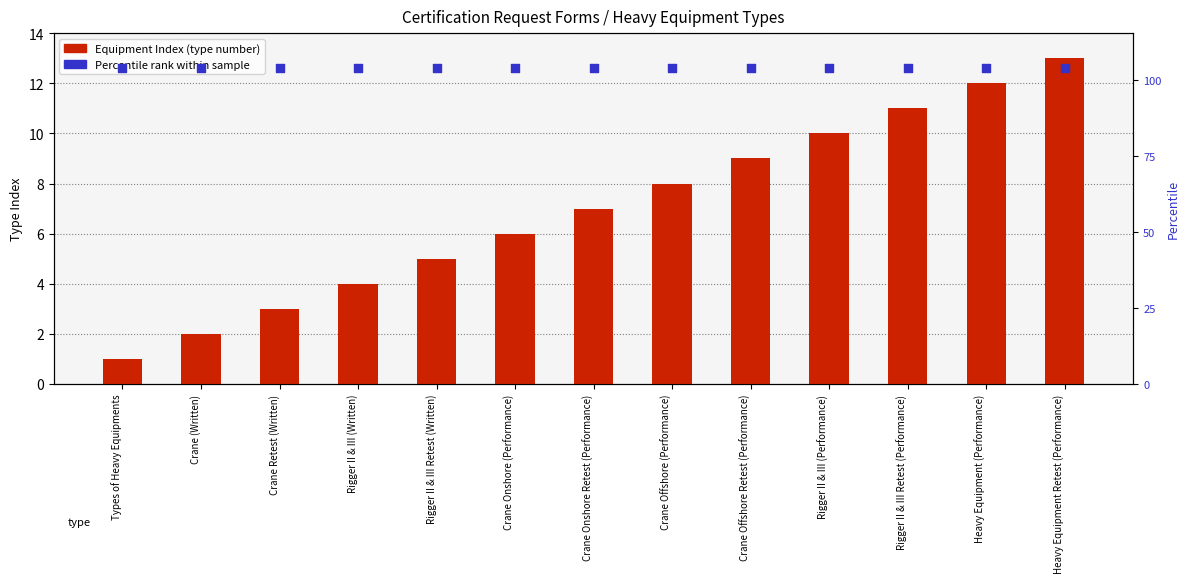

What is the total value across all series at Heavy Equipment (Performance)?

25.5